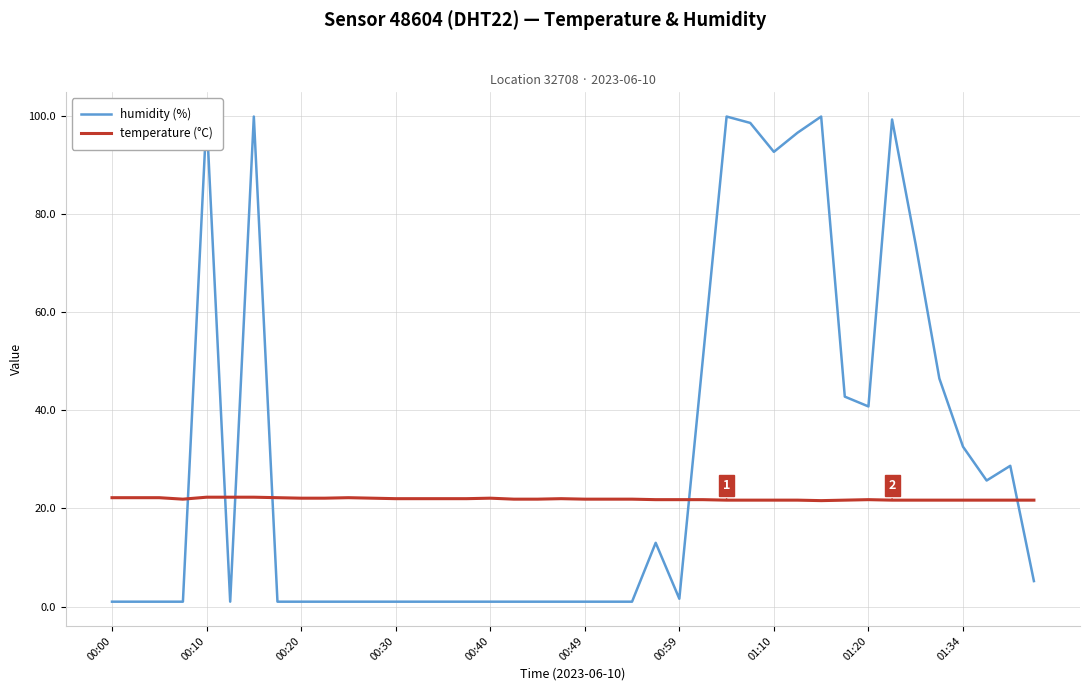

At how many categories does at least one series exceed 43?

11